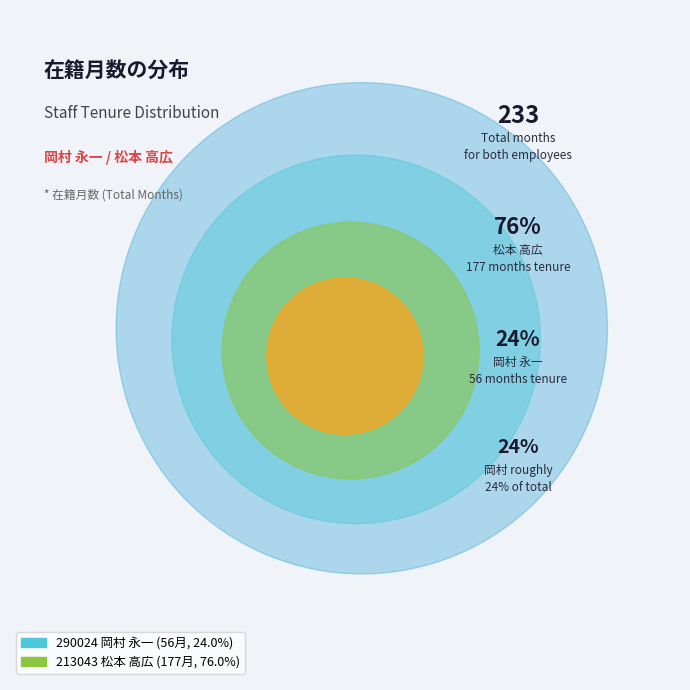

What is the change in value from 290024 岡村 永一 to 213043 松本 高広?

+121